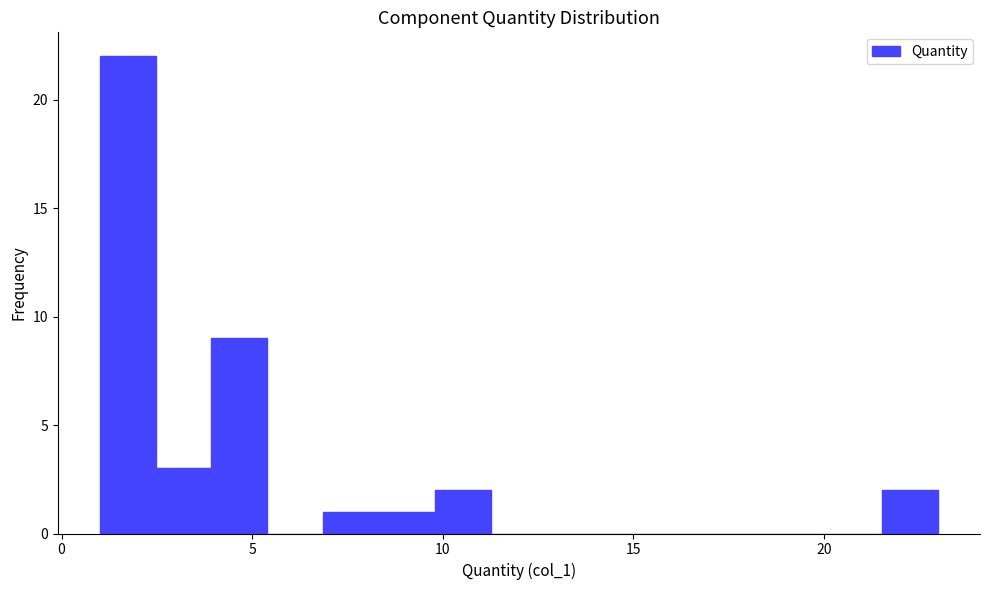

Read against the x-axis, roughly where is the centre of the tallest bar?

1.5